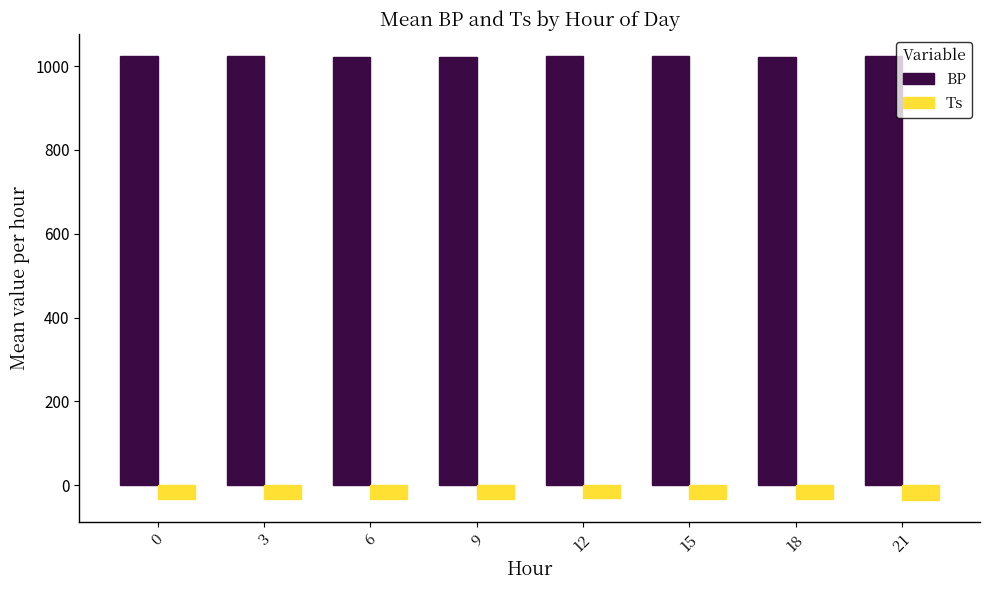

What is the difference between the BP values at 18 and 9?

0.7